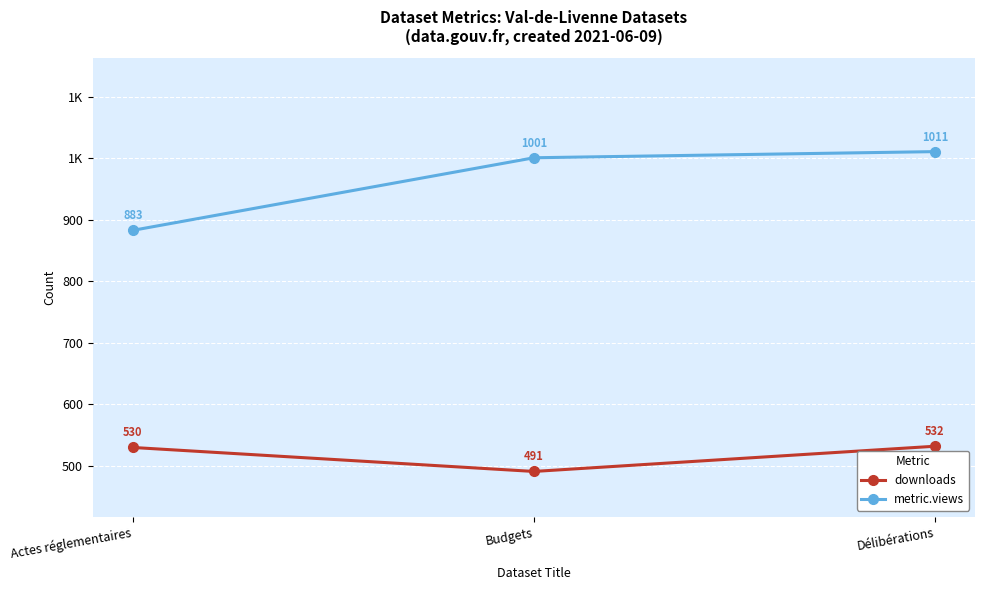

What is the difference between the highest and lowest values at Actes réglementaires?

353